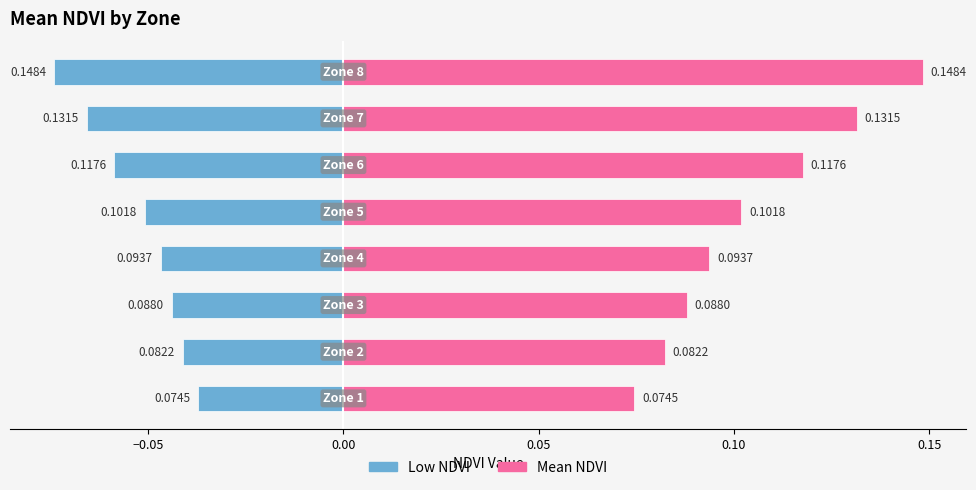

What is the sum of all Mean NDVI values?

0.8